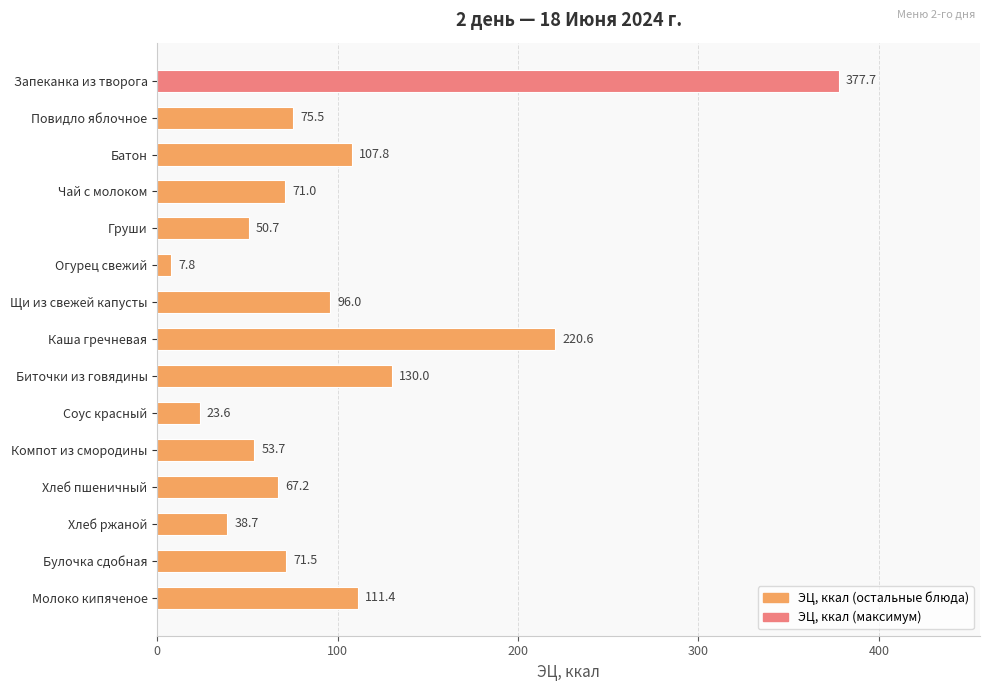

What is the sum of all values?

1503.1